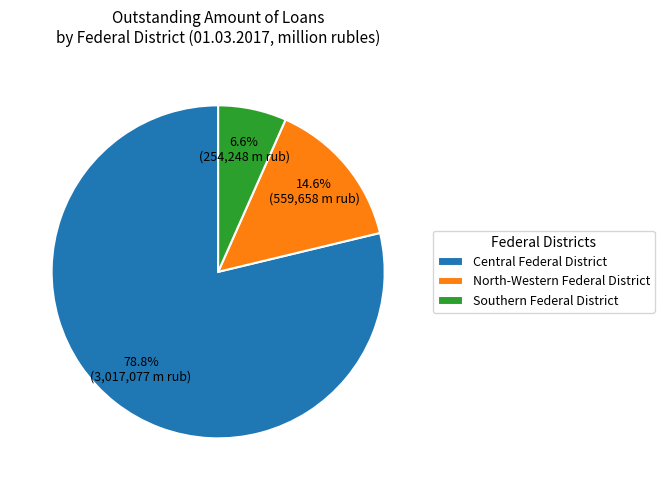

What percentage is the Central Federal District slice, to the nearest percent?

79%